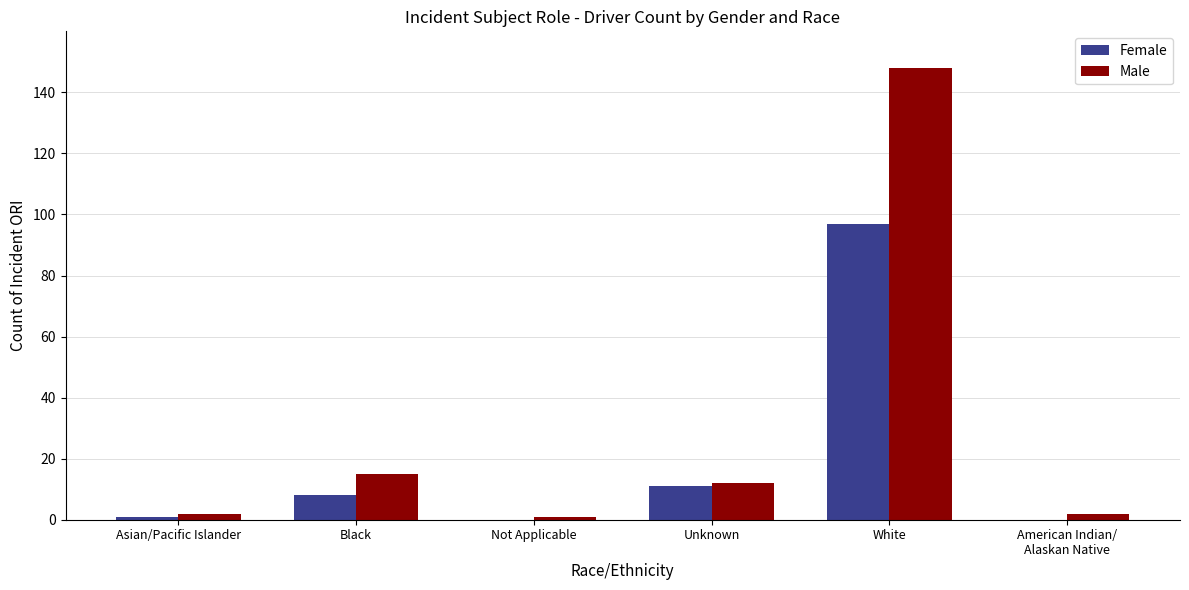

Is the value of Female at Unknown greater than the value of Male at White?

No